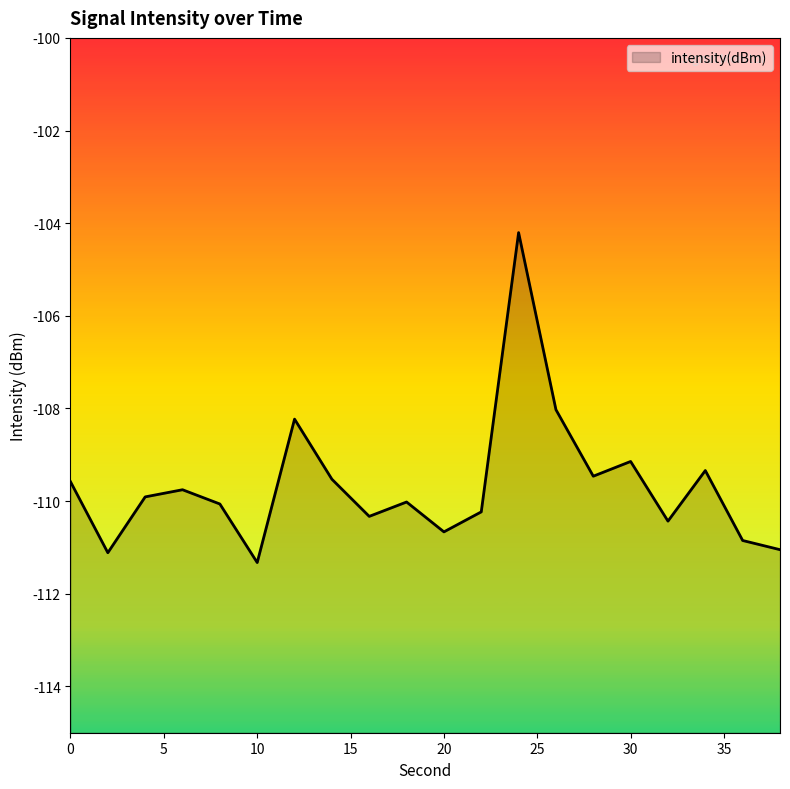

At which label does the data first exceed -109?

12